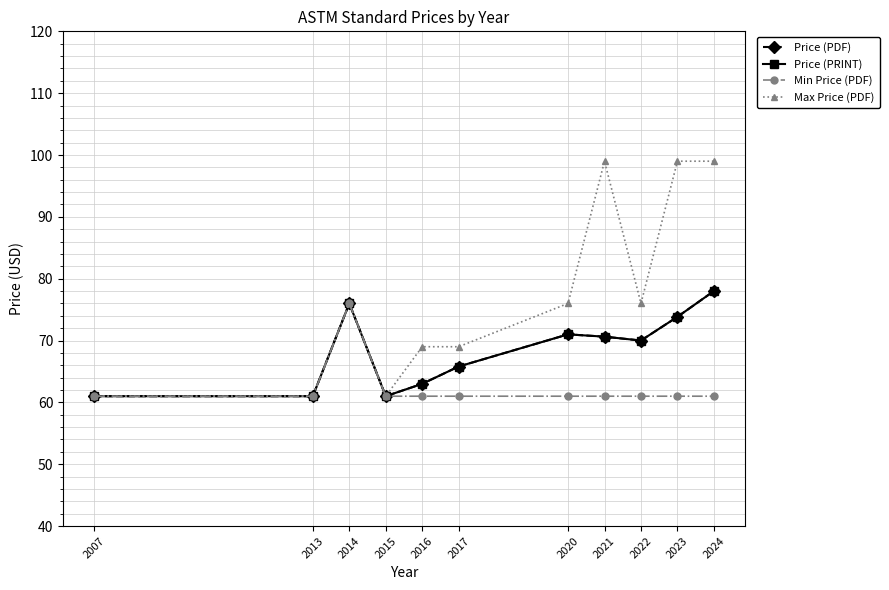

True or false: Price (PRINT) and Max Price (PDF) cross at least once.

False